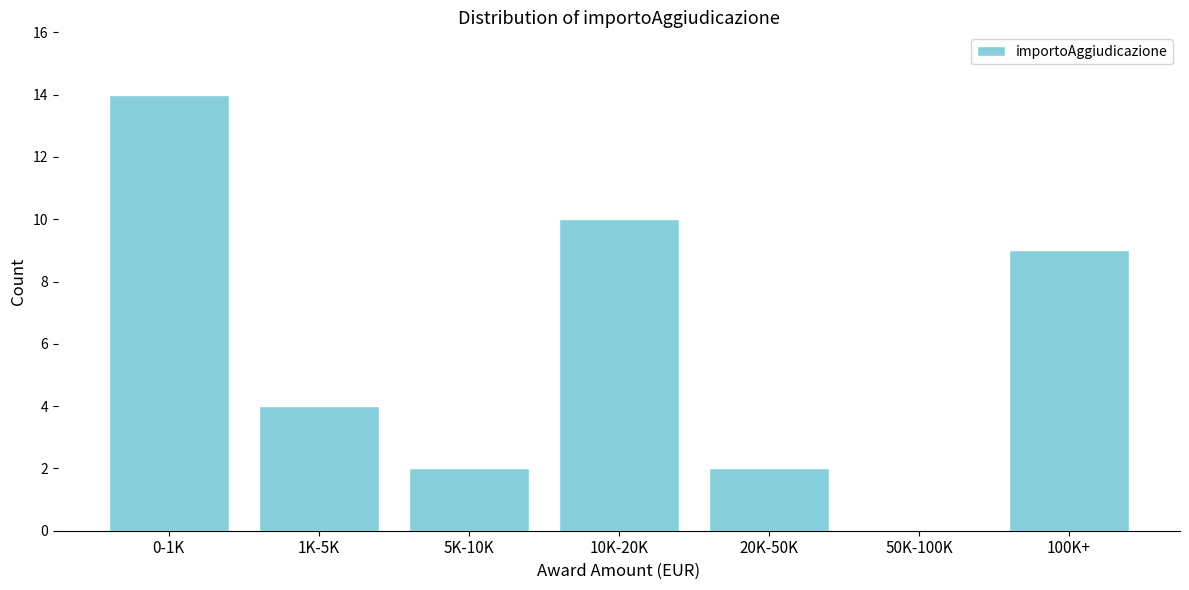

Reading left to right, what are all the values shown in this chart?

0-1K=14	1K-5K=4	5K-10K=2	10K-20K=10	20K-50K=2	50K-100K=0	100K+=9